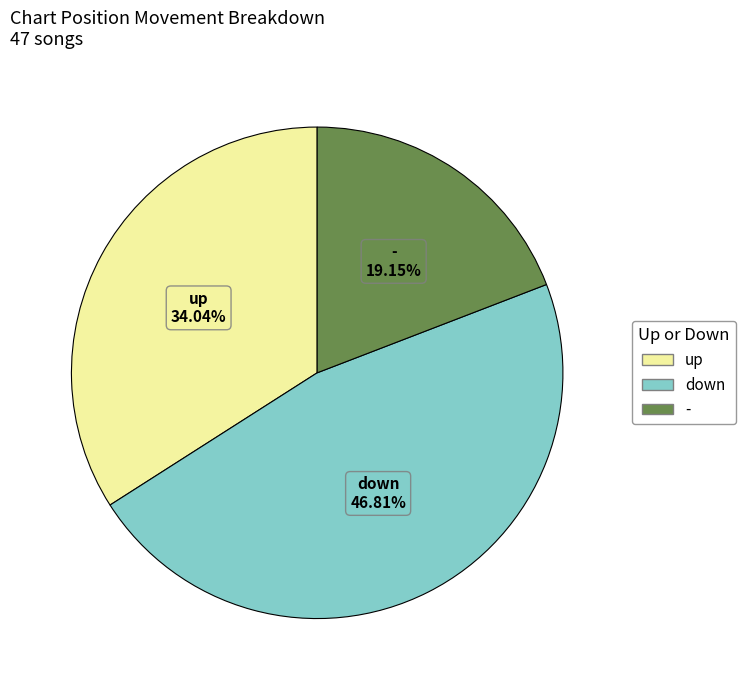

To the nearest percent, what percentage of the pie is up?

34%